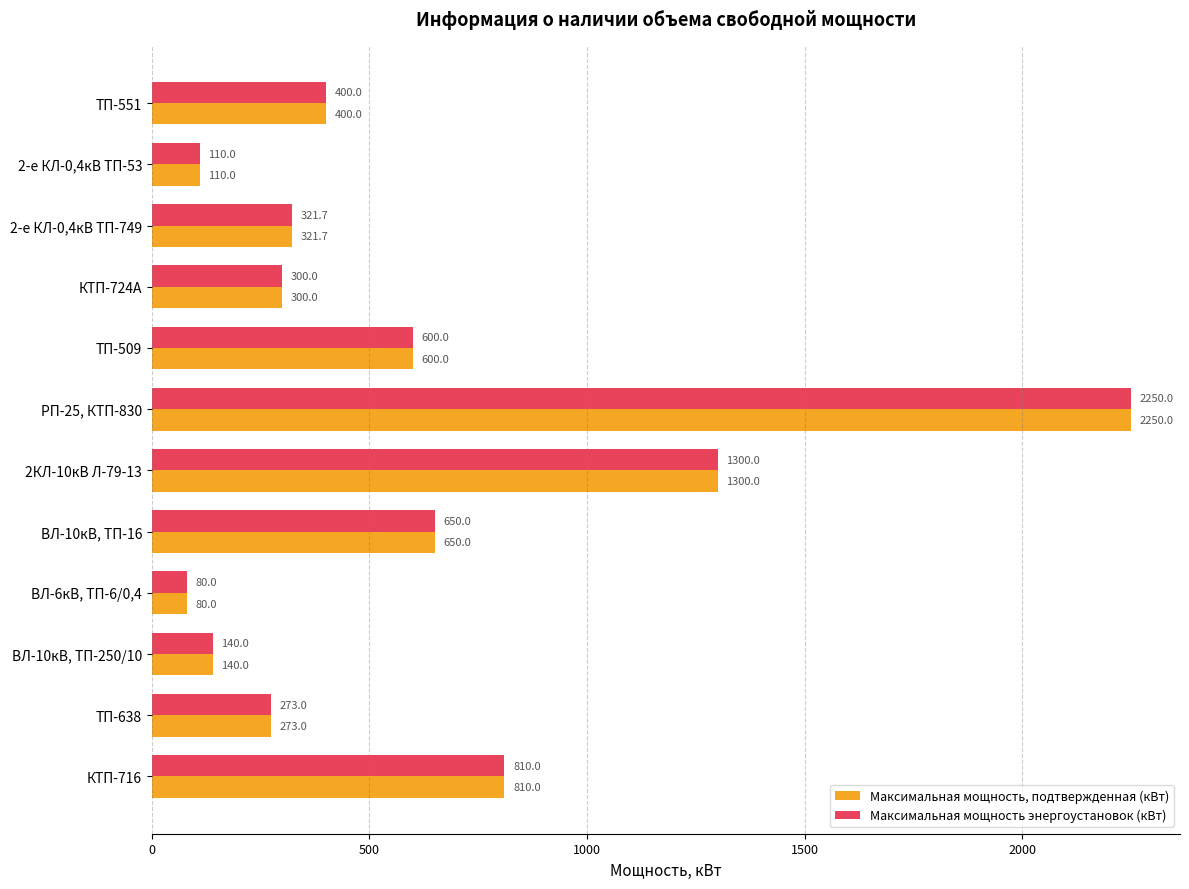

At which category is the sum across all series the highest?

РП-25, КТП-830